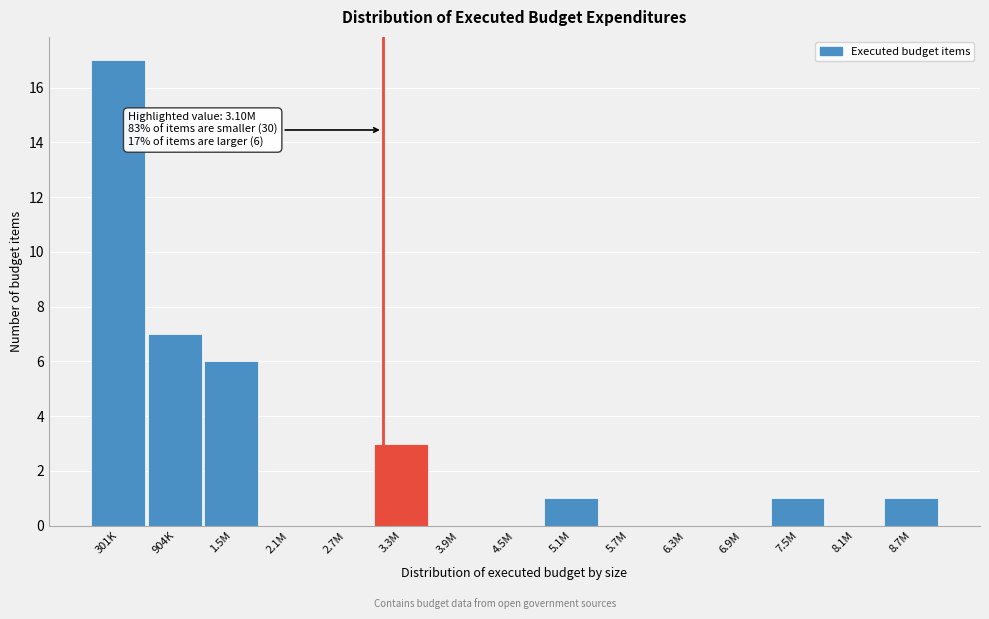

Reading right to left, what are all the values shown in this chart?

8.7M=1	8.1M=0	7.5M=1	6.9M=0	6.3M=0	5.7M=0	5.1M=1	4.5M=0	3.9M=0	3.3M=3	2.7M=0	2.1M=0	1.5M=6	904K=7	301K=17